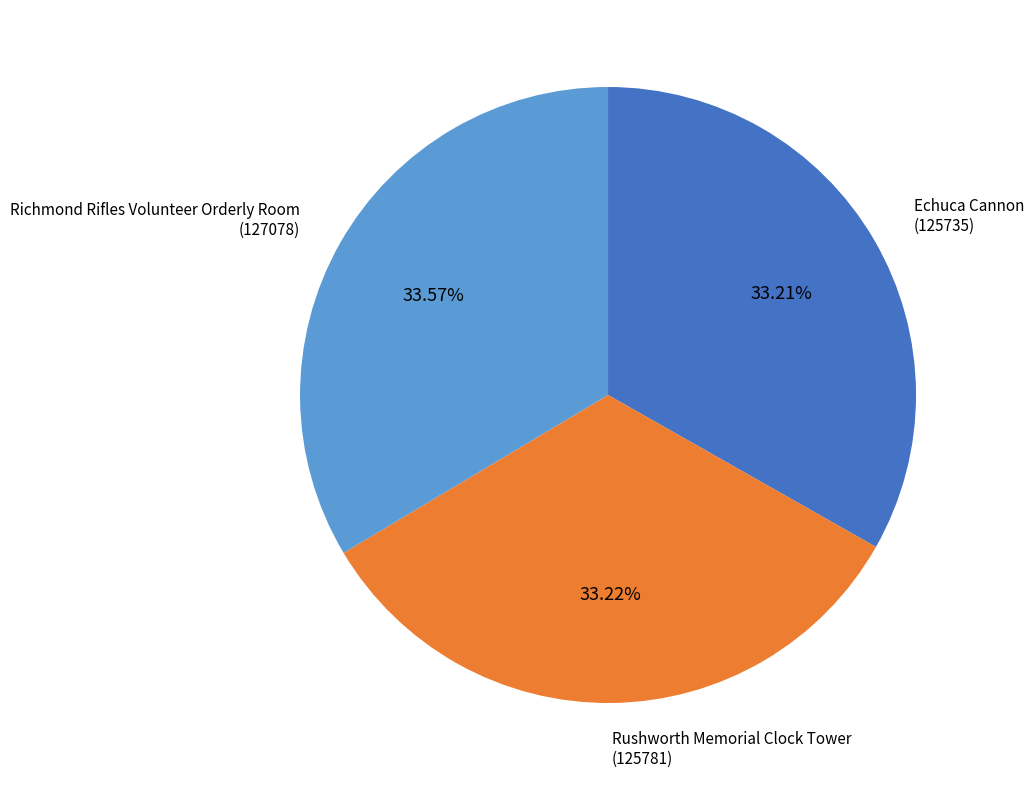

Approximately how many times larger is the value at Echuca Cannon compared to Richmond Rifles Volunteer Orderly Room?

1.0